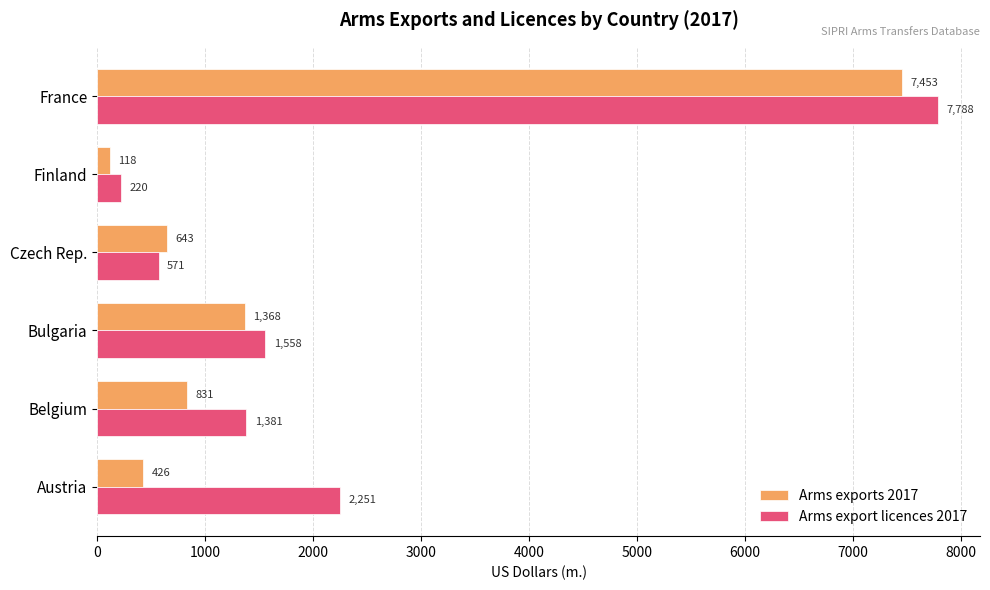

At which category does the chart reach its peak across all series?

France